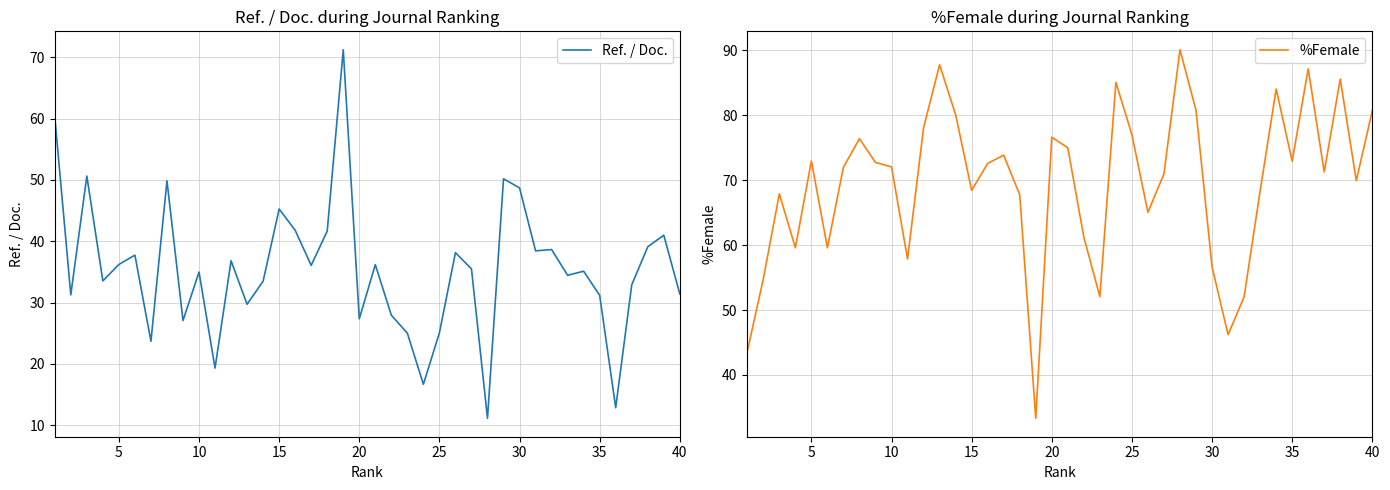

Which series has the largest total across all categories?

%Female